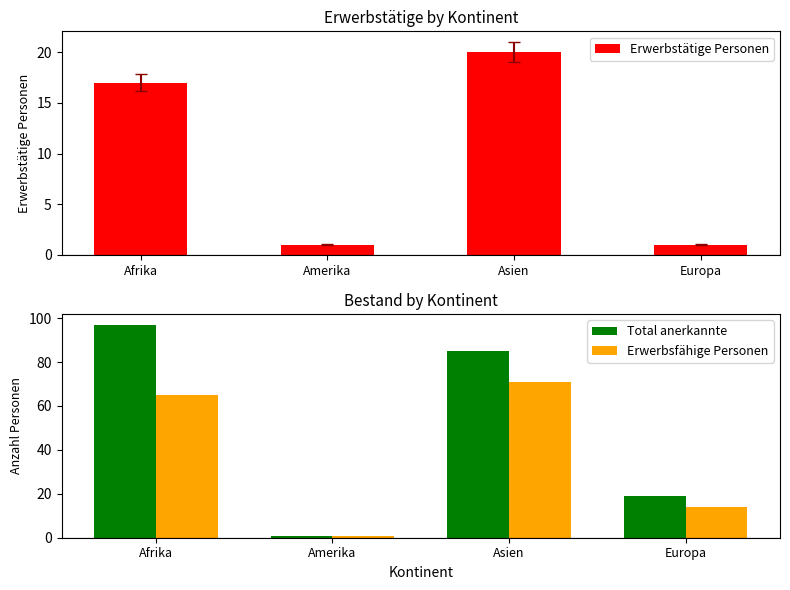

What is the value of the Erwerbsfähige Personen bar at the 4th from the left?

14